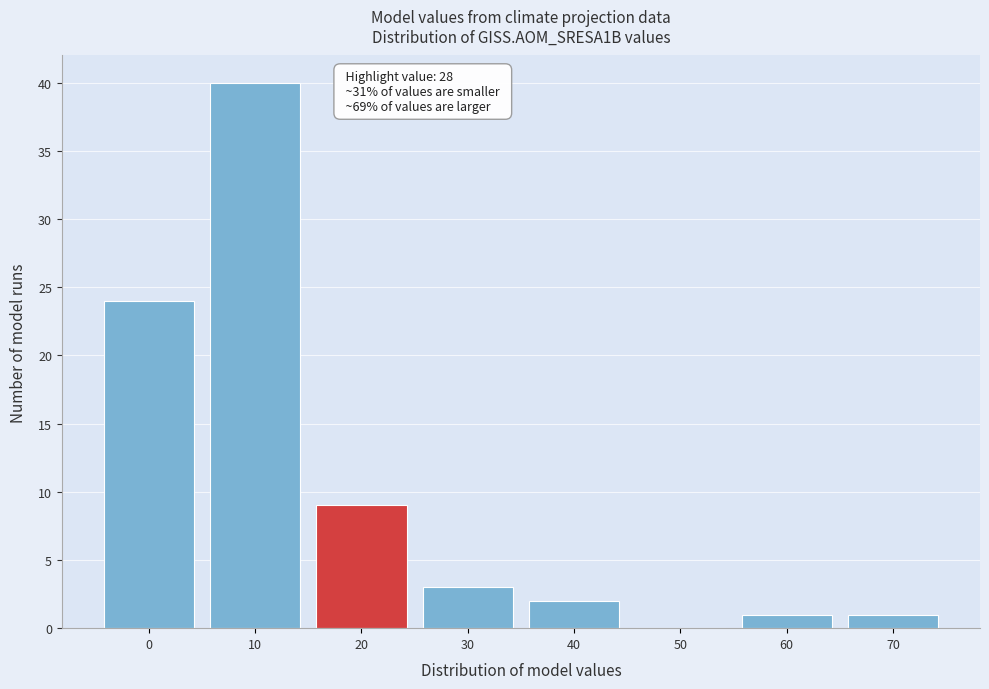

Reading right to left, extract all data points from this chart.

70=1	60=1	50=0	40=2	30=3	20=9	10=40	0=24